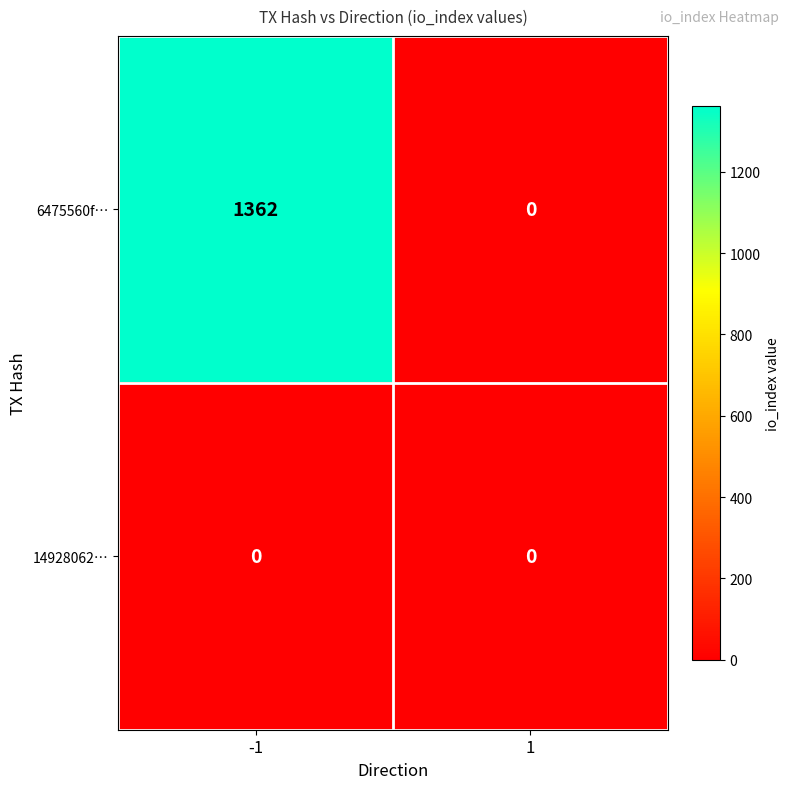

List the series in order of their overall mean, highest first.

6475560f…, 14928062…